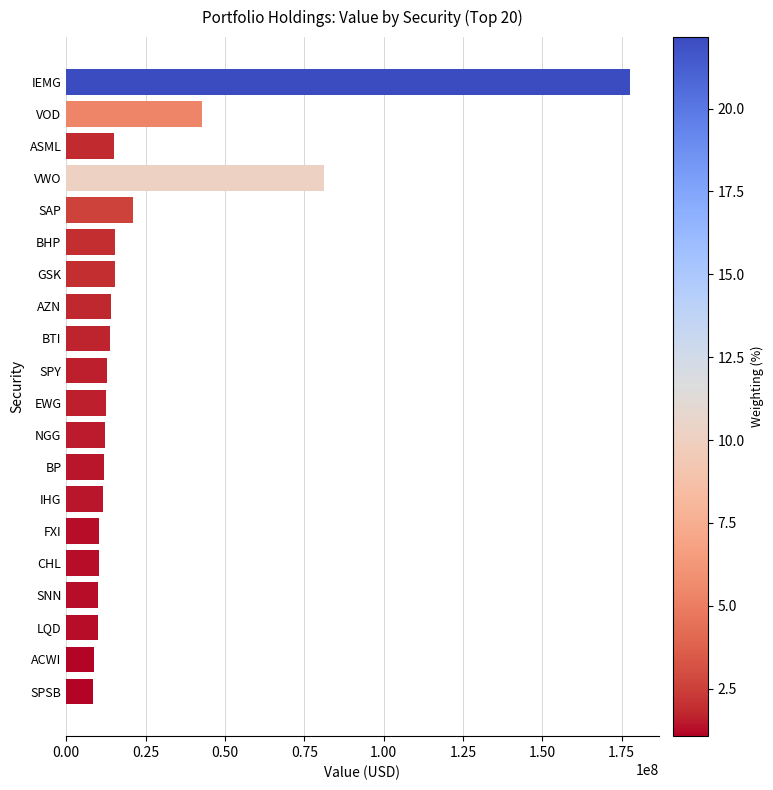

How many bars are there in total?

20